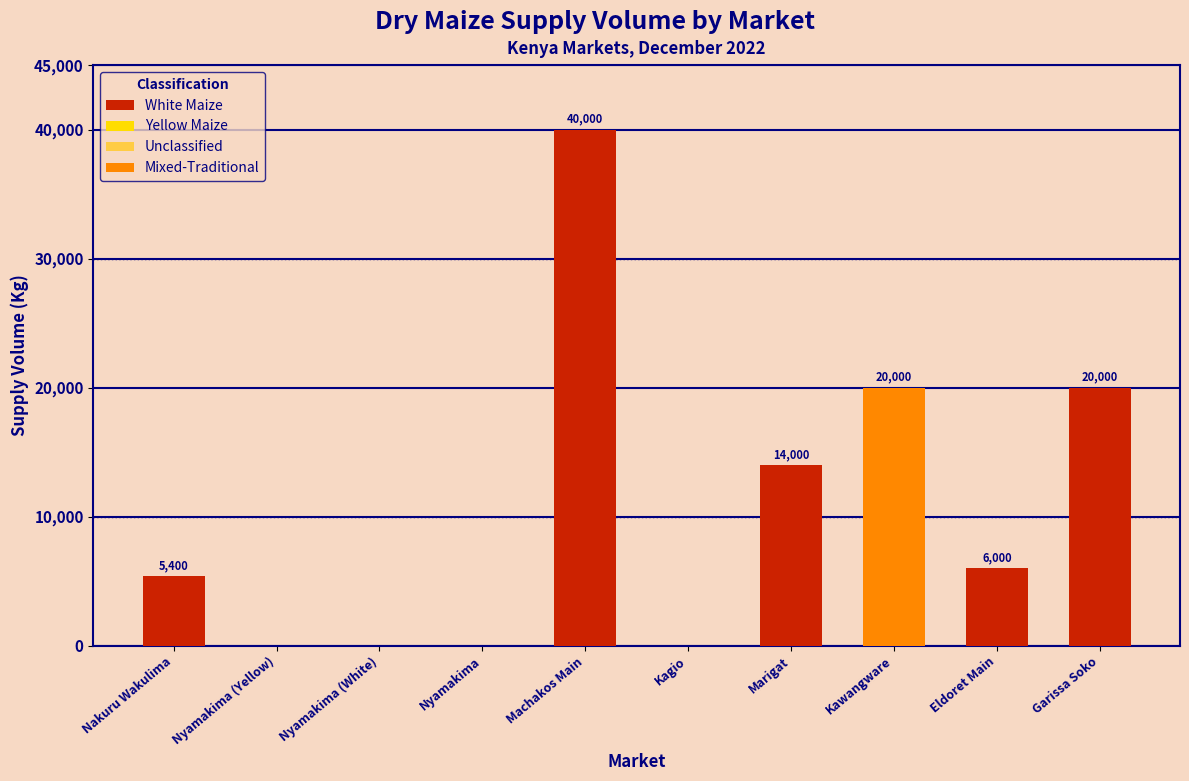

Which label corresponds to the largest value in the chart?

Machakos Main